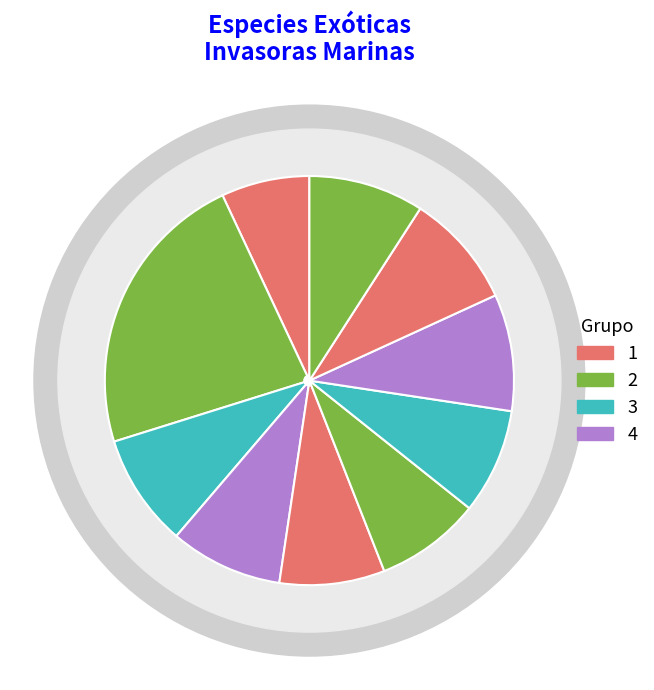

The Womersleyella setacea slice represents 1% of the pie. True or false?

False